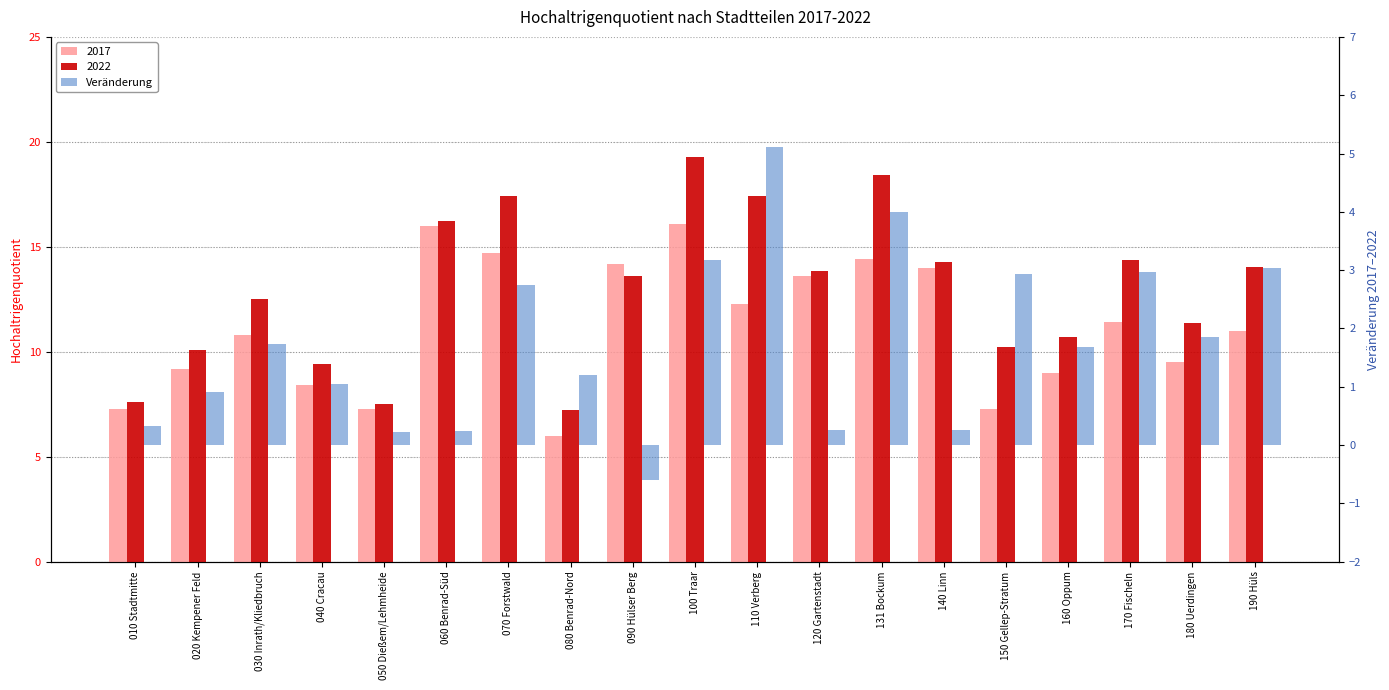

How many data points does each series have?

19